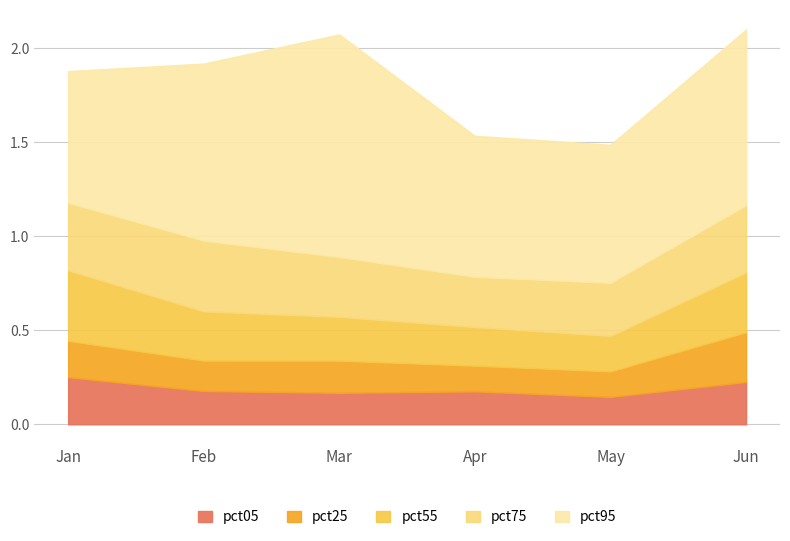

At which category is the sum across all series the highest?

Jun